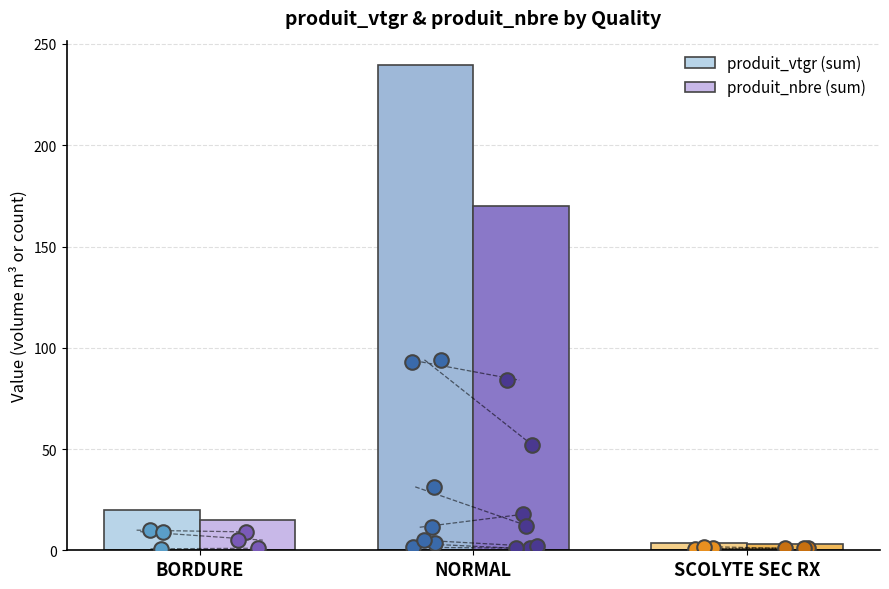

At how many categories does at least one series exceed 208?

1